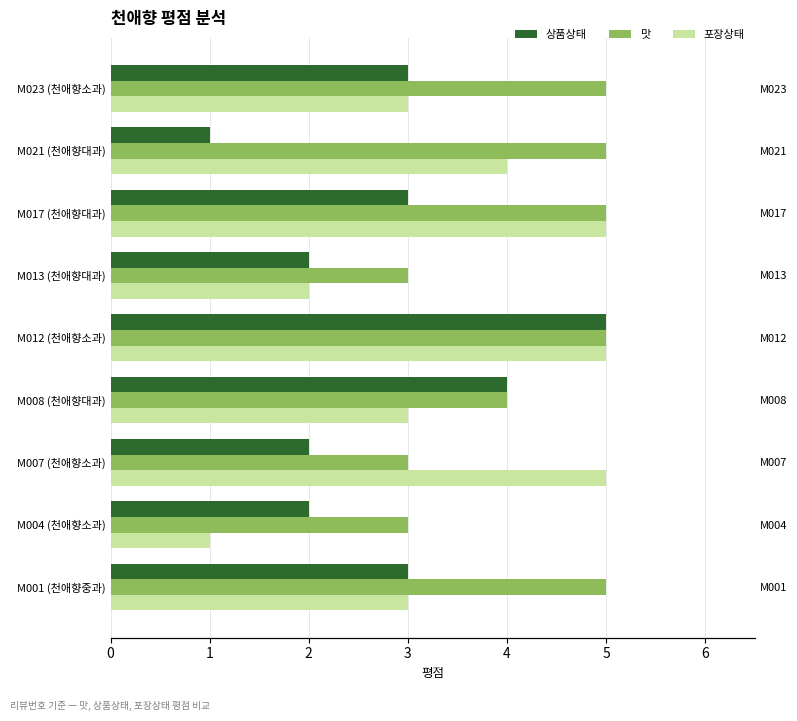

Is the value of 상품상태 at M021 (천애향대과) greater than the value of 맛 at M017 (천애향대과)?

No